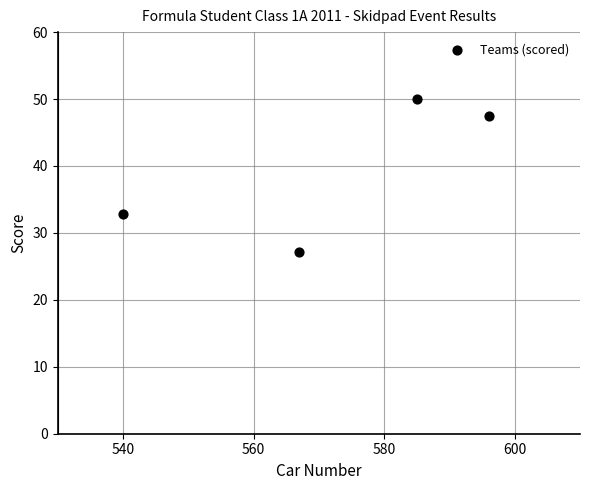

What Y value in the scatter plot is closest to 38?

32.9